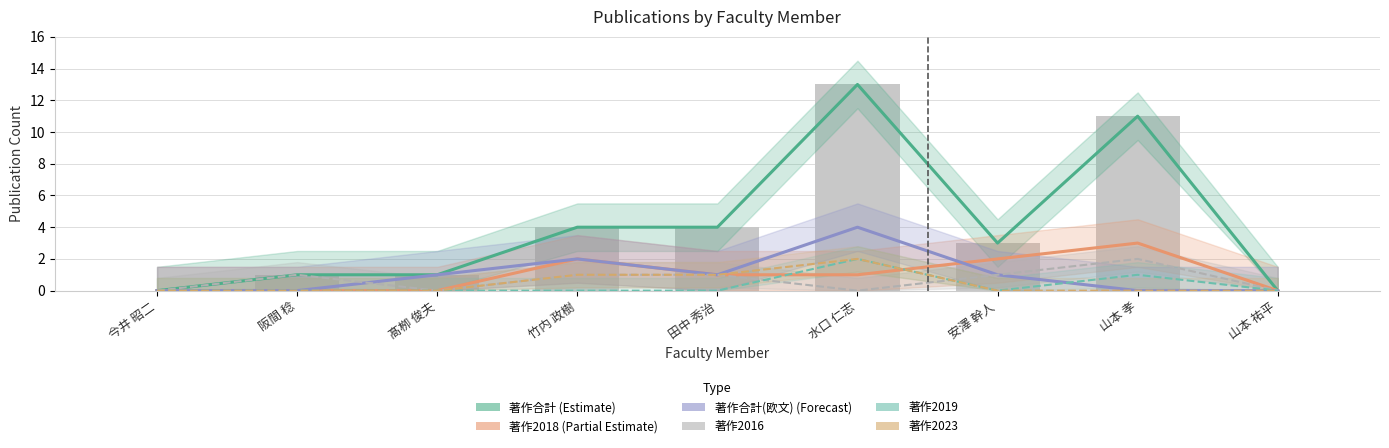

Reading right to left, transcribe all the data shown in this chart.

著作合計: 0	11	3	13	4	4	1	1	0
著作2018: 0	3	2	1	1	2	0	0	0
著作合計(欧文): 0	0	1	4	1	2	1	0	0
著作2016: 0	2	1	0	1	1	0	1	0
著作2019: 0	1	0	2	0	0	0	0	0
著作2023: 0	0	0	2	1	1	0	0	0